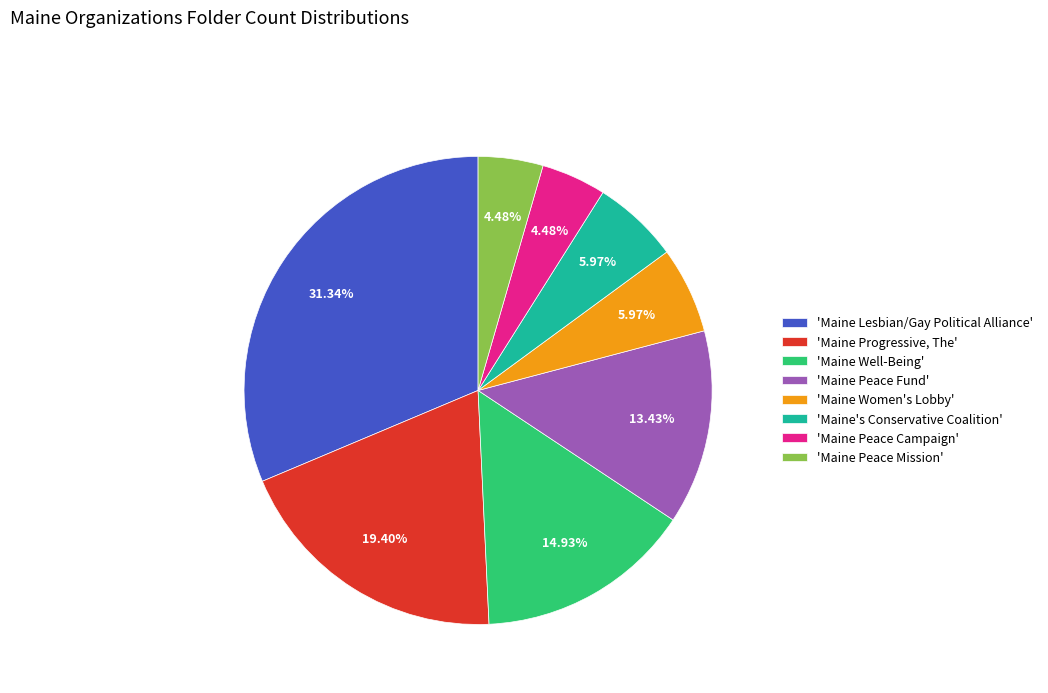

Is the sum of 'Maine Peace Fund' and 'Maine's Conservative Coalition' greater than half?

No